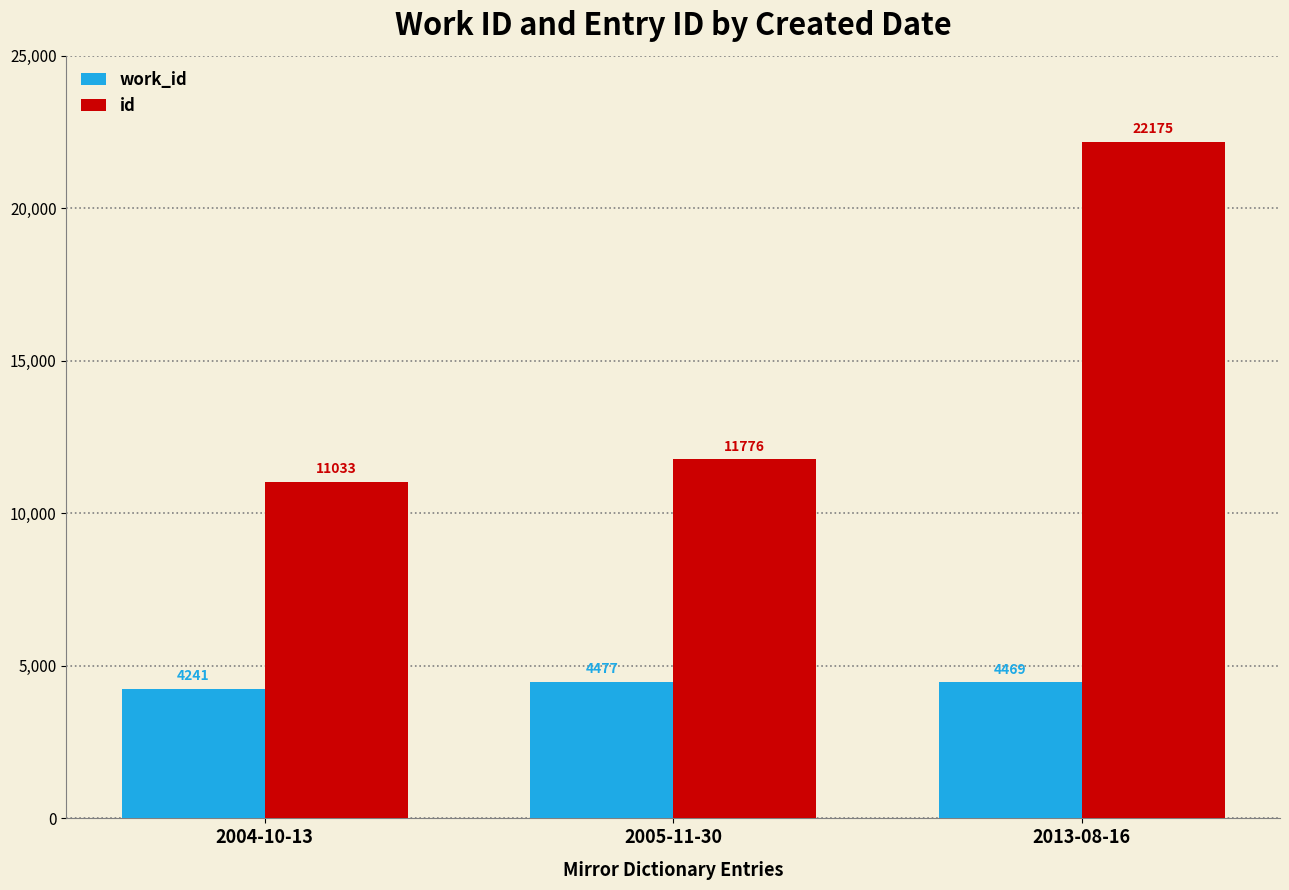

Is it true that id equals 11776 at 2005-11-30?

True